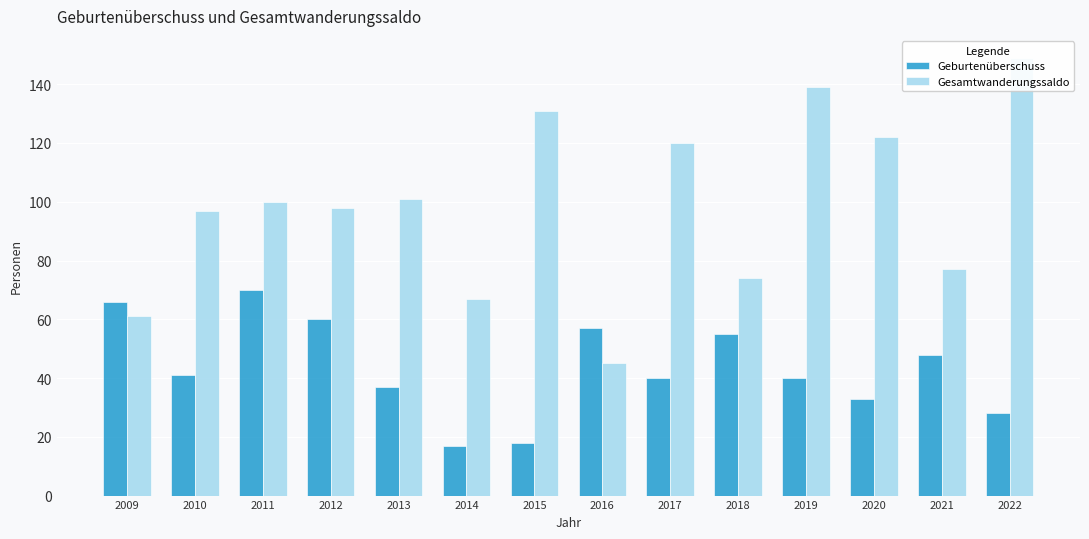

What is the value of the Gesamtwanderungssaldo bar at the 1st from the left?

61